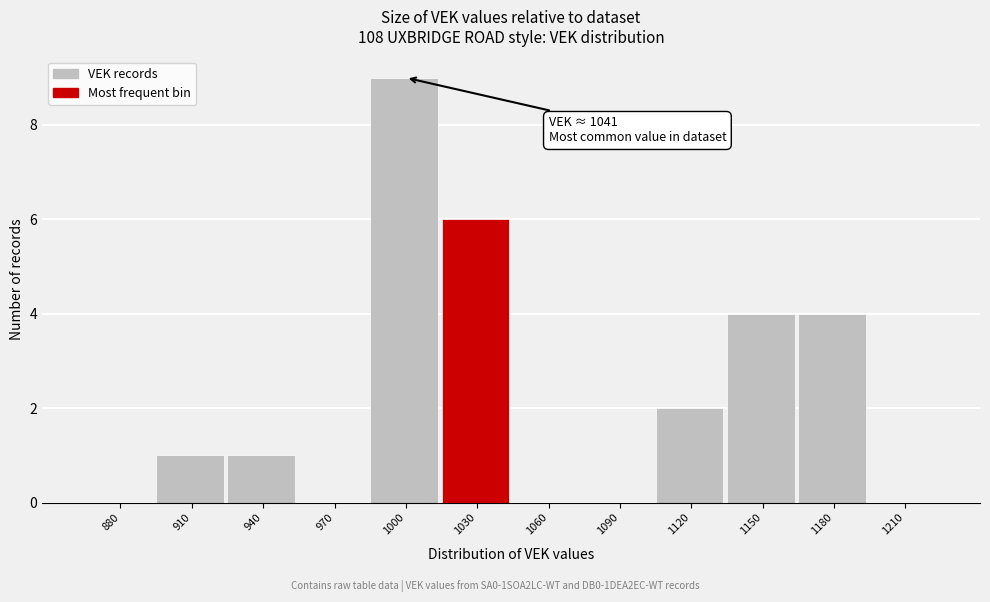

Reading right to left, extract all data points from this chart.

1210=0	1180=4	1150=4	1120=2	1090=0	1060=0	1030=6	1000=9	970=0	940=1	910=1	880=0